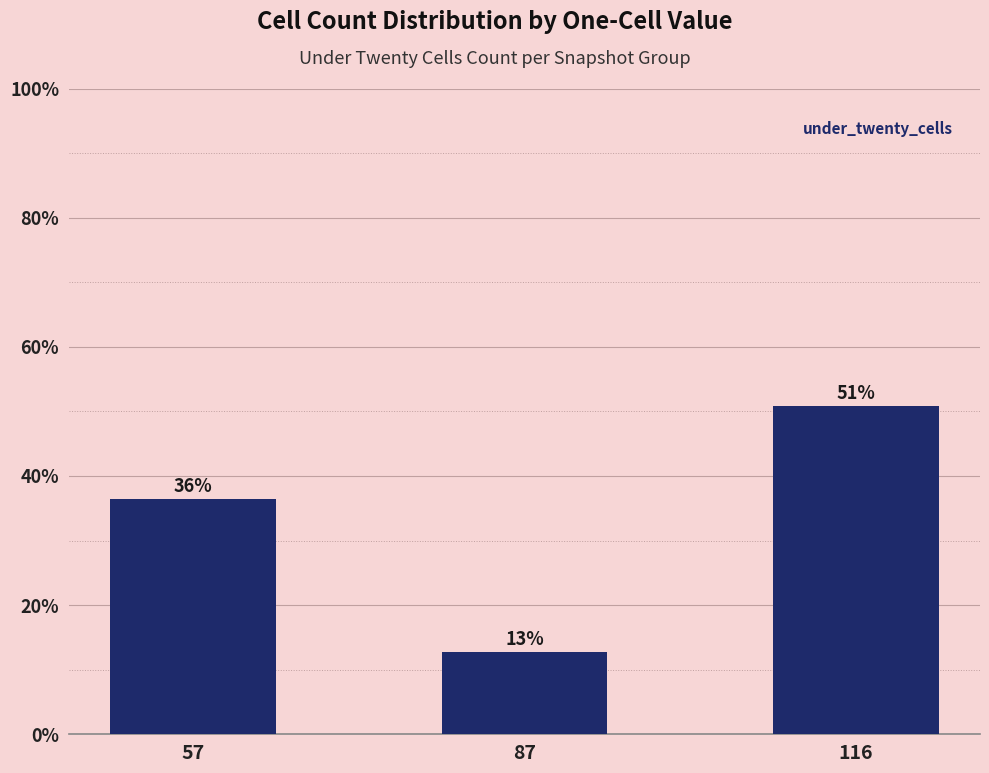

Is it true that the value at 116 is 50.9?

True